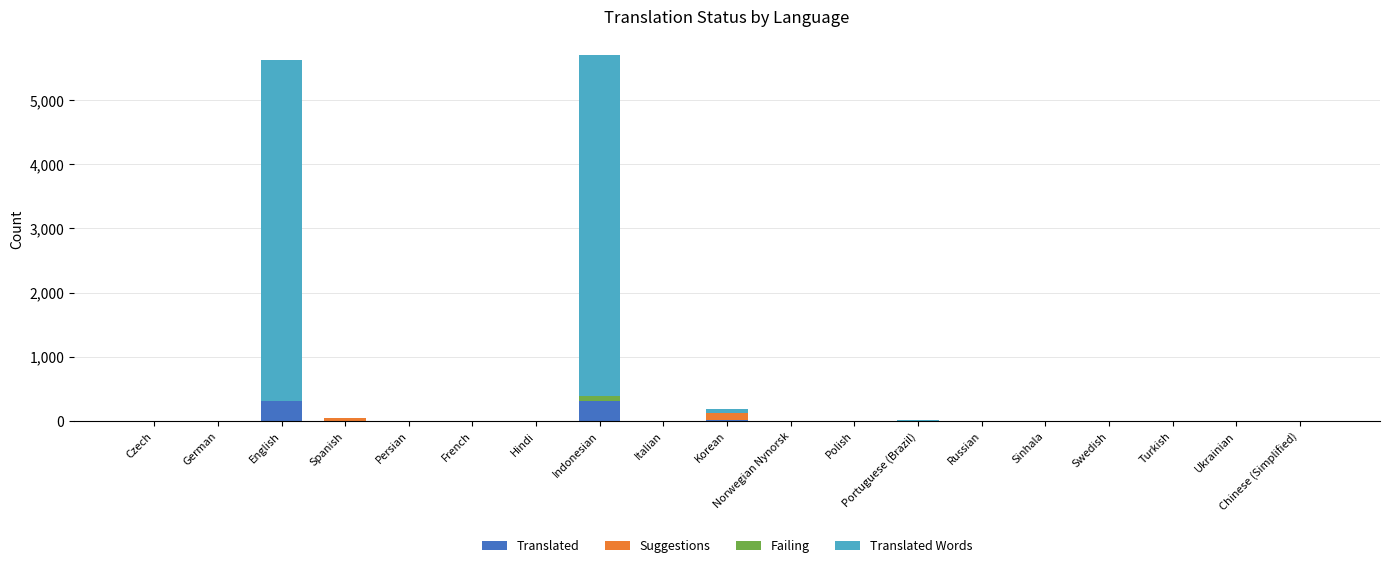

What is the total value across all series at Russian?

1